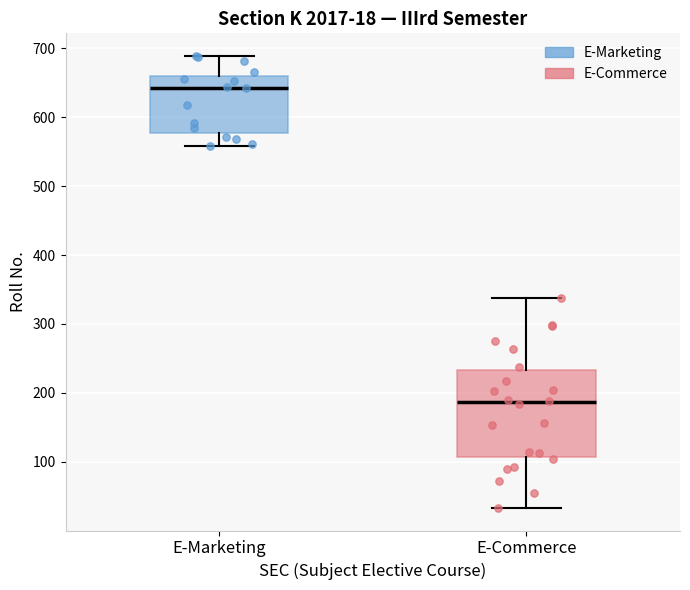

Which box is the tallest, from its lower edge to its upper edge?

E-Commerce